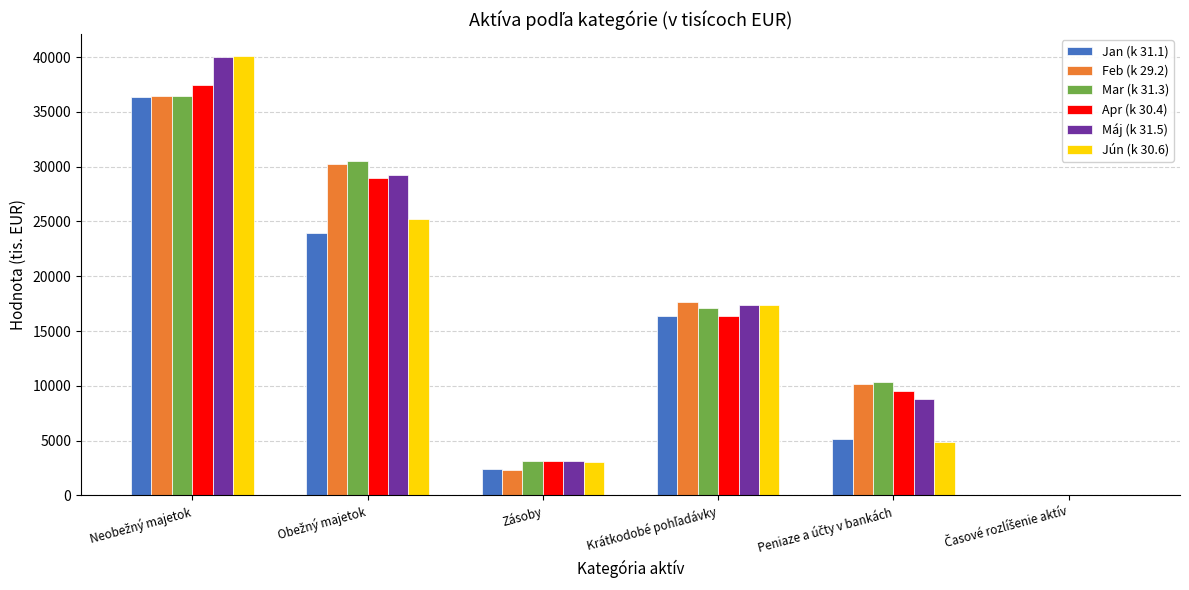

Reading left to right, transcribe all the data shown in this chart.

Jan (k 31.1): 36380	23901	2391	16375	5135	52
Feb (k 29.2): 36461	30227	2340	17680	10207	18
Mar (k 31.3): 36483	30517	3136	17057	10324	32
Apr (k 30.4): 37496	29007	3168	16330	9509	20
Máj (k 31.5): 40052	29270	3160	17361	8749	18
Jún (k 30.6): 40084	25248	3067	17345	4836	15